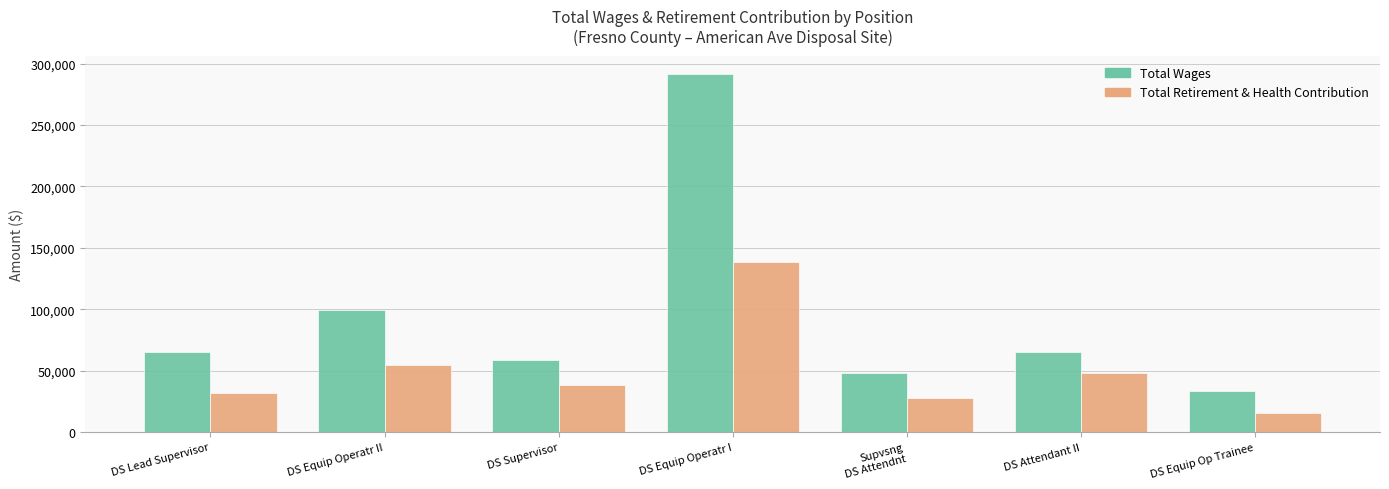

Which label corresponds to the smallest value in the chart?

DS Equip Op Trainee